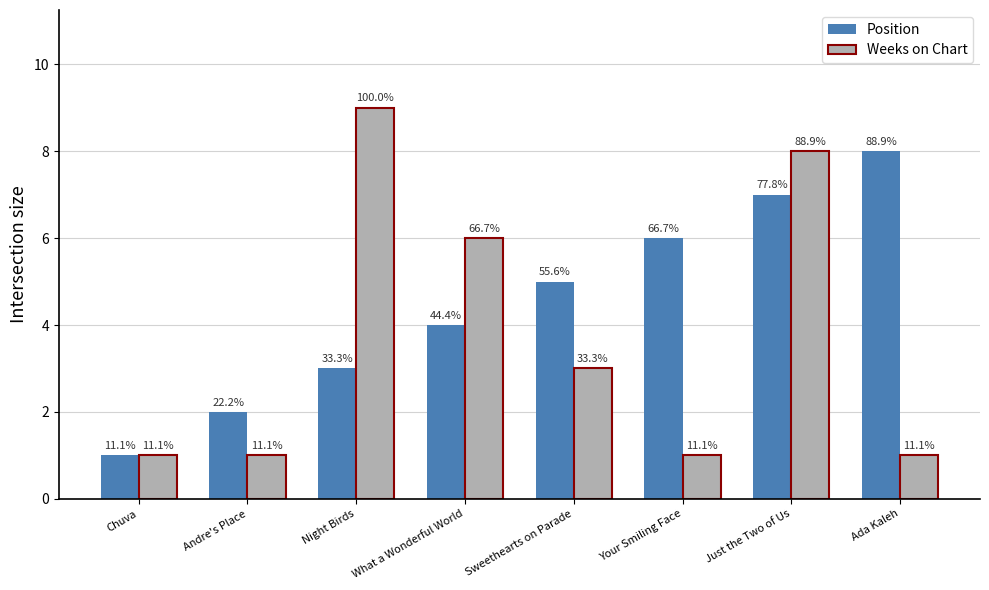

Does the chart contain stacked bars?

No